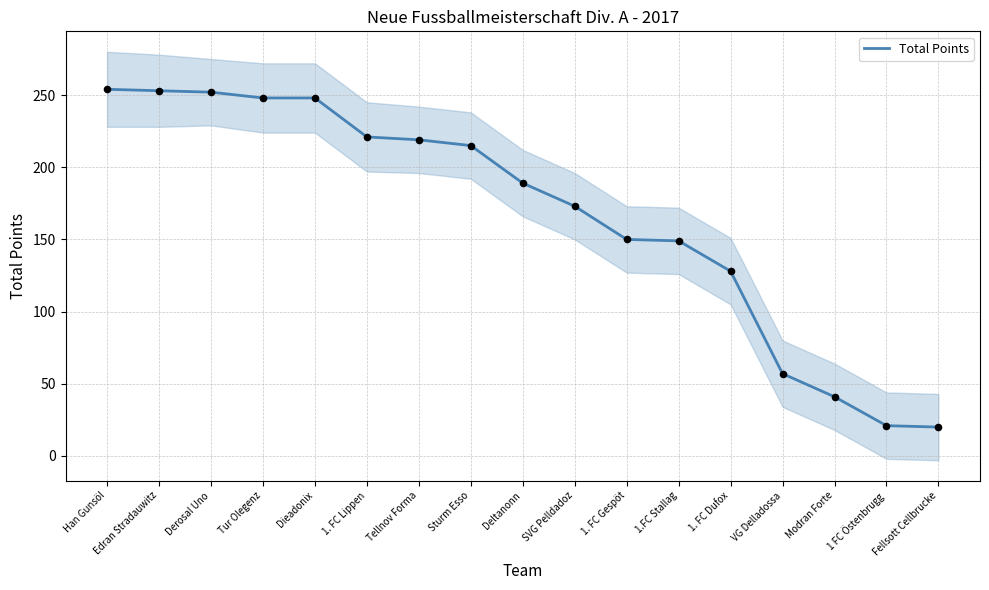

Approximately how many times larger is the value at 1 FC Östenbrugg compared to VG Delladossa?

0.4